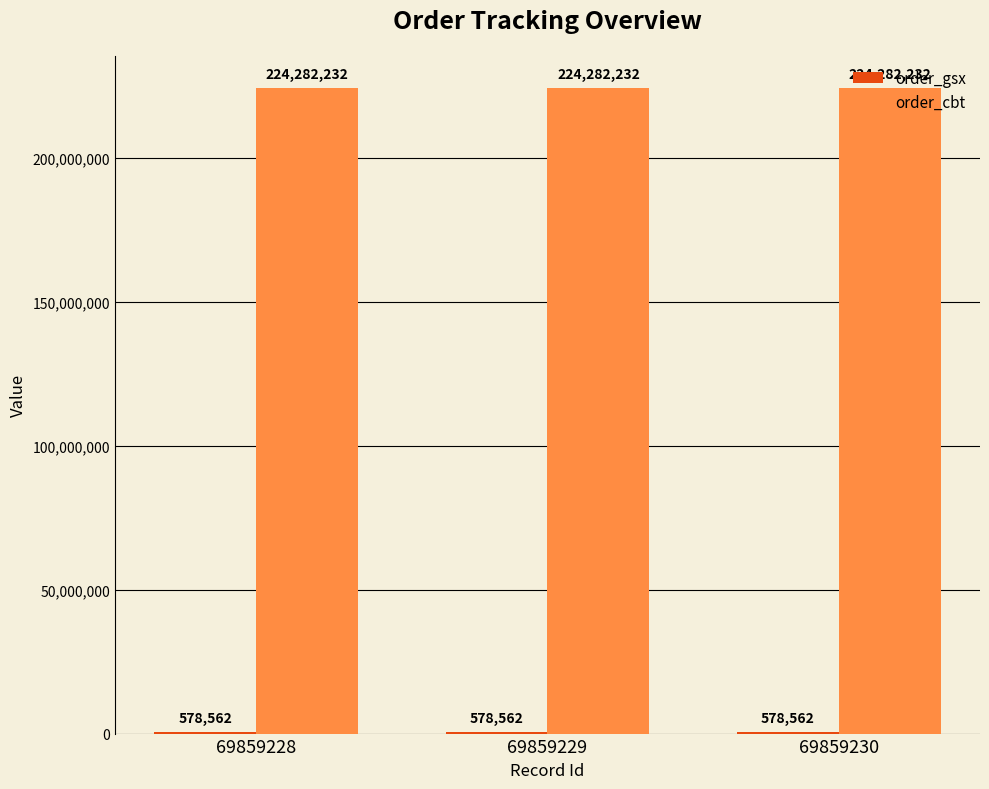

Is it true that order_cbt equals 299267740 at 69859228?

False